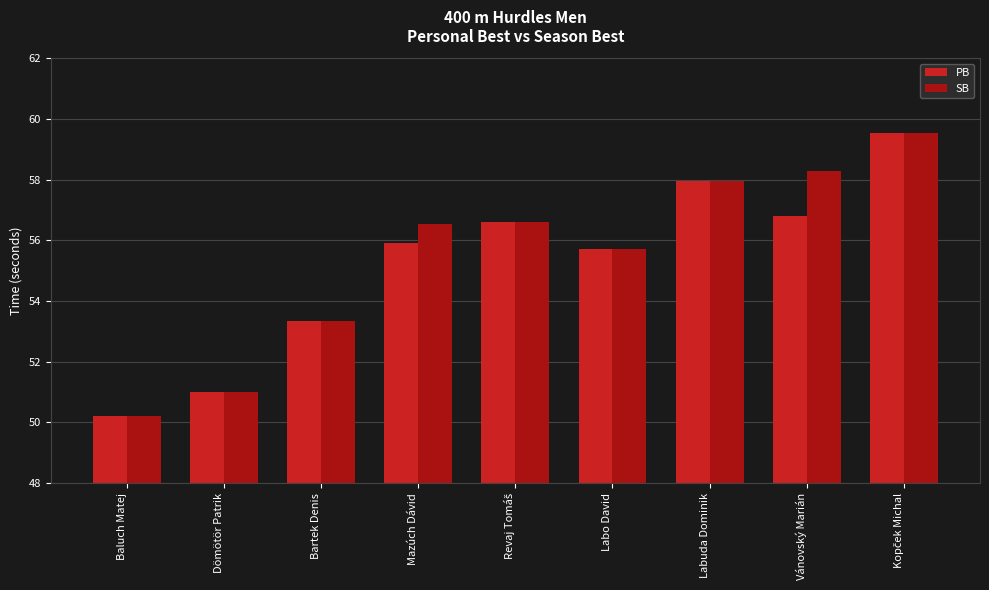

What is the lowest value of the PB series?

50.2